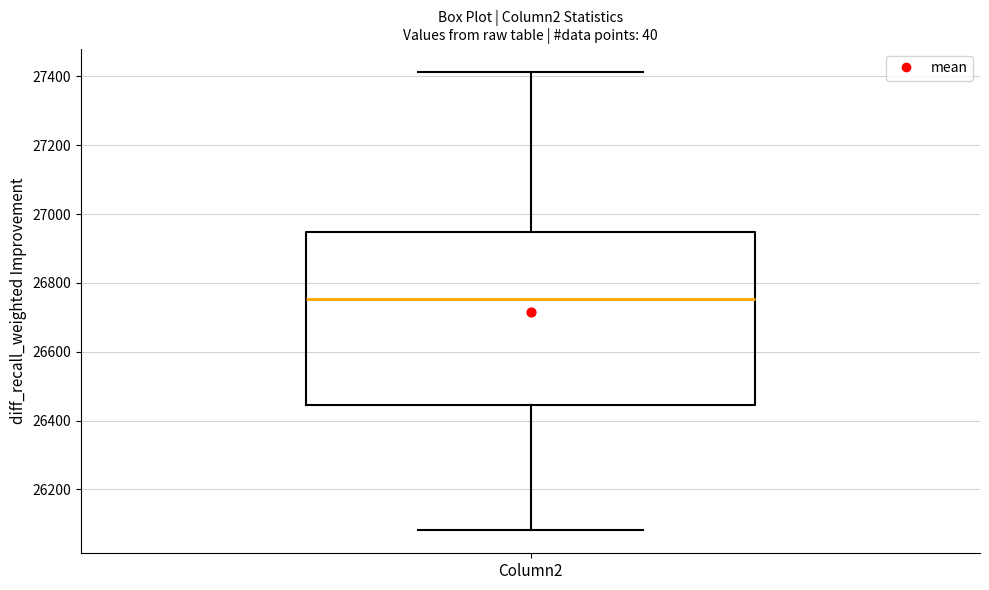

Where is the upper edge of the box for Column2 on the y-axis? The values are not printed on the chart, so give them approximately, as read against the axis.

26940